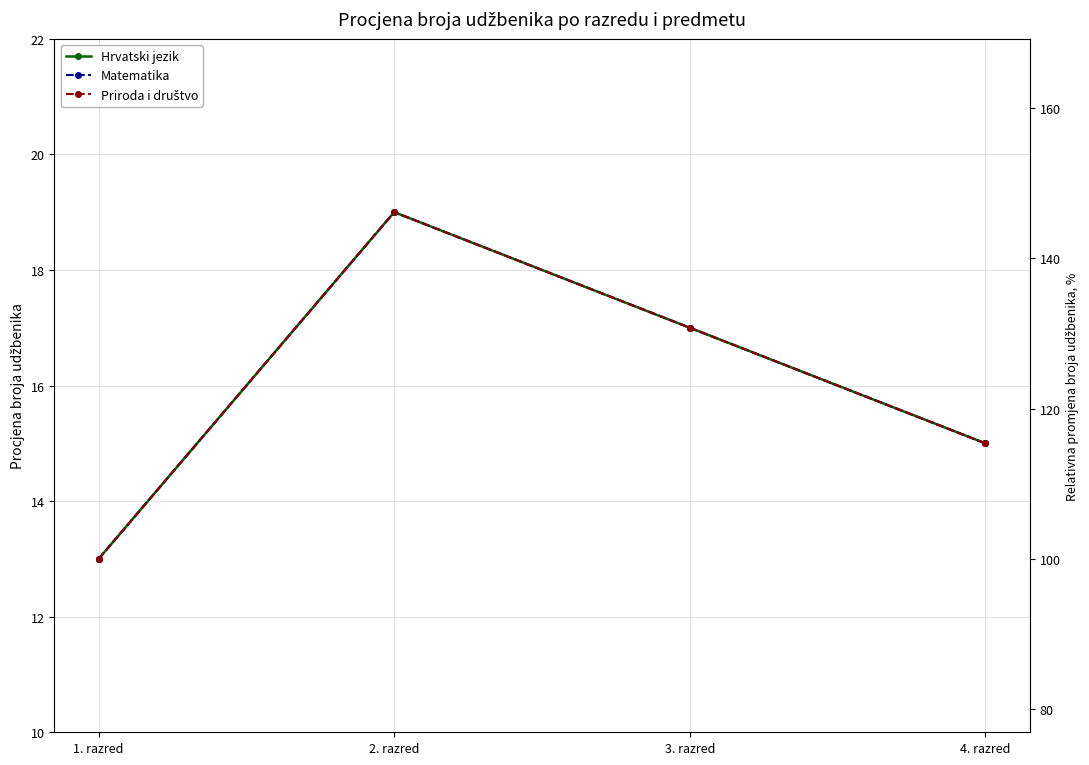

How many interior local peaks does the Priroda i društvo series have?

1